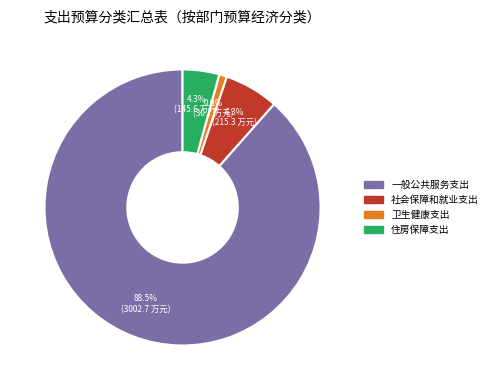

Rank the categories by value from highest to lowest.

一般公共服务支出, 社会保障和就业支出, 住房保障支出, 卫生健康支出